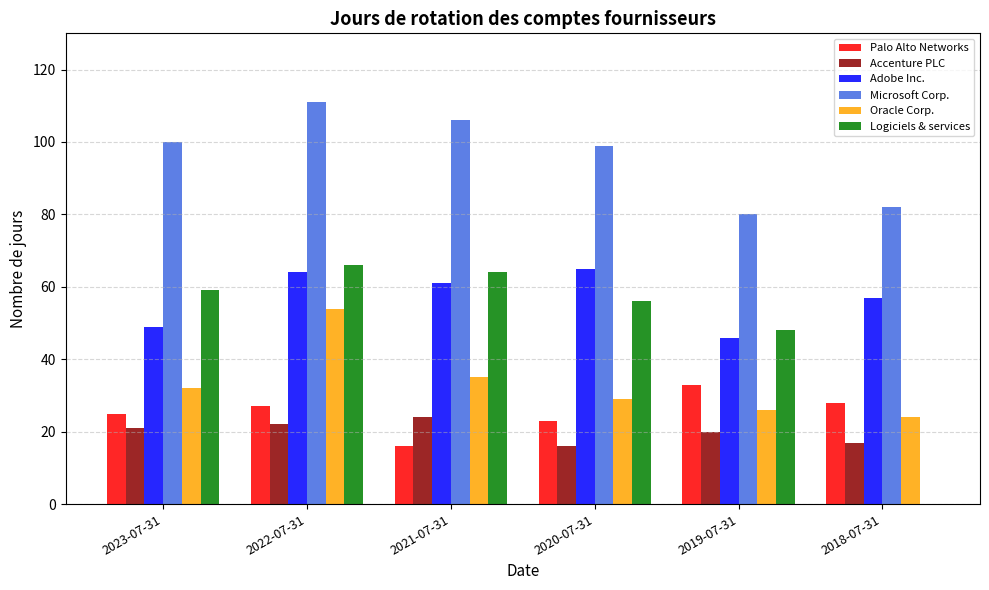

What is the maximum value for Palo Alto Networks?

33